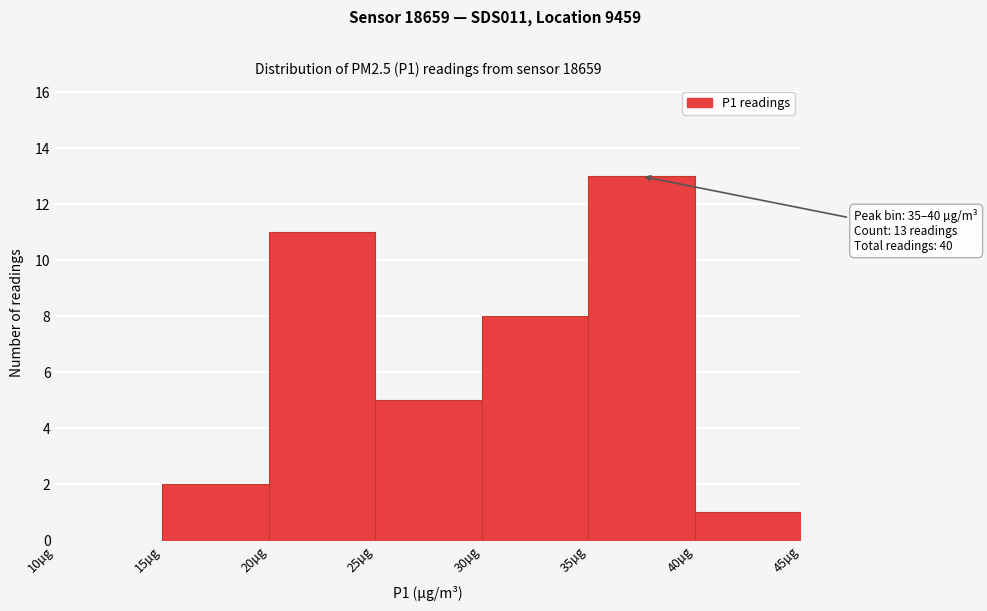

Over which range of the x-axis is the bar tallest?

35 to 40